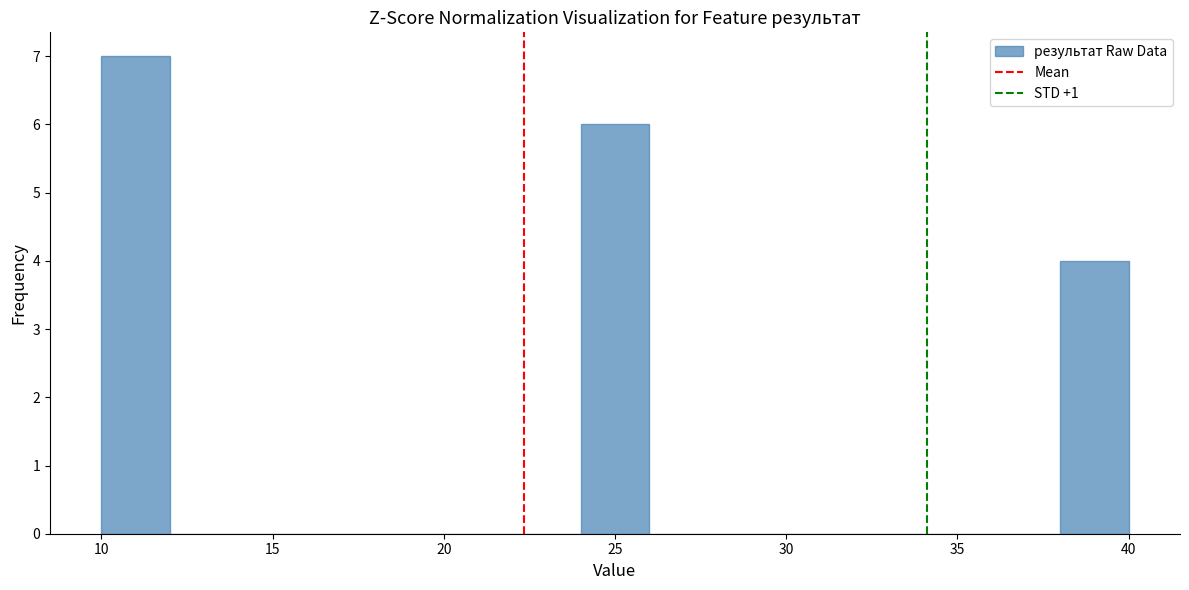

Over which range of the x-axis is the bar tallest?

10 to 12